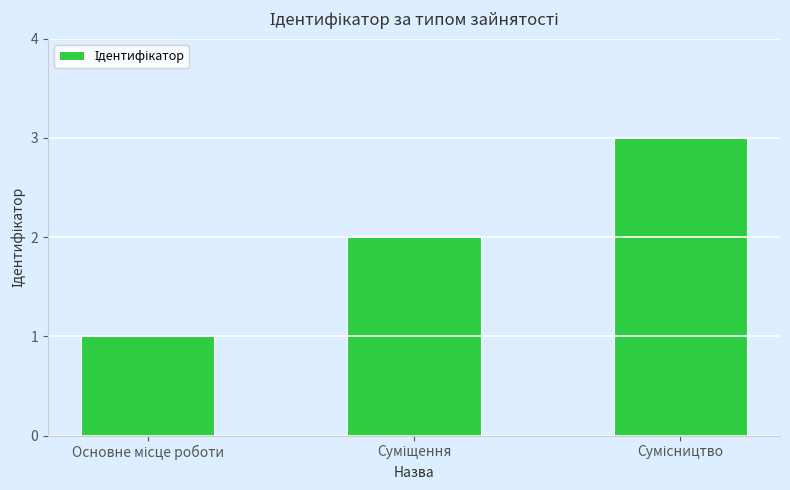

What is the maximum value shown in the chart?

3